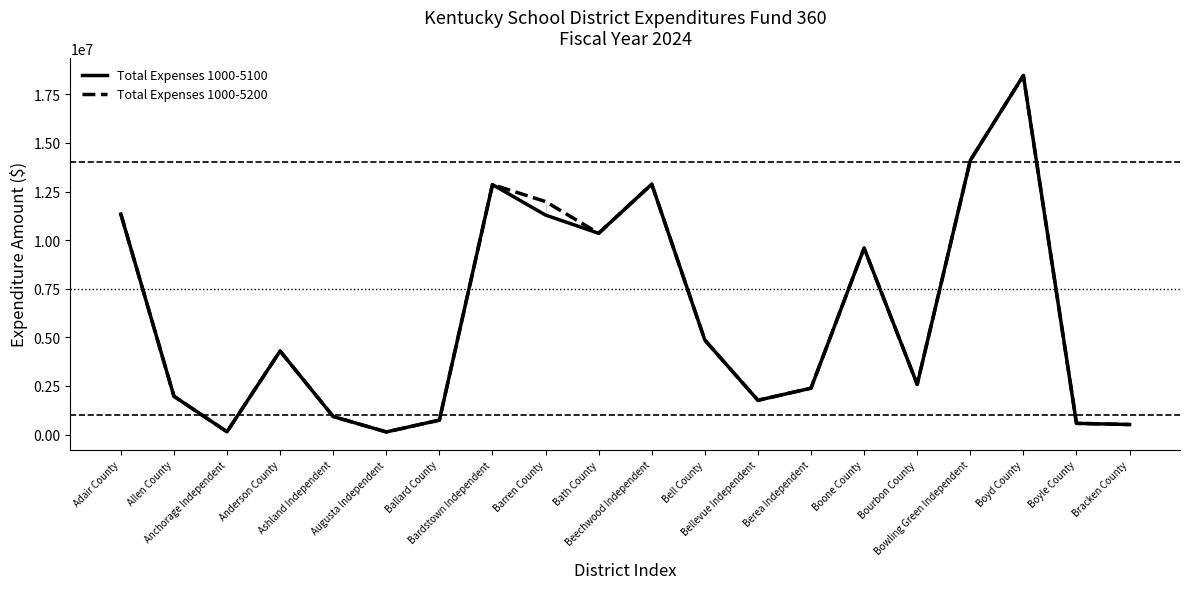

Rank the categories by Total Expenses 1000-5100 value from highest to lowest.

Boyd County, Bowling Green Independent, Beechwood Independent, Bardstown Independent, Adair County, Barren County, Bath County, Boone County, Bell County, Anderson County, Bourbon County, Berea Independent, Allen County, Bellevue Independent, Ashland Independent, Ballard County, Boyle County, Bracken County, Anchorage Independent, Augusta Independent